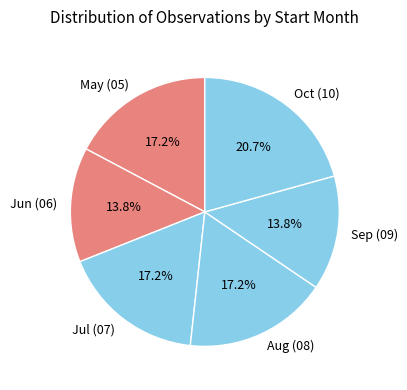

How many segments does this pie chart have?

6